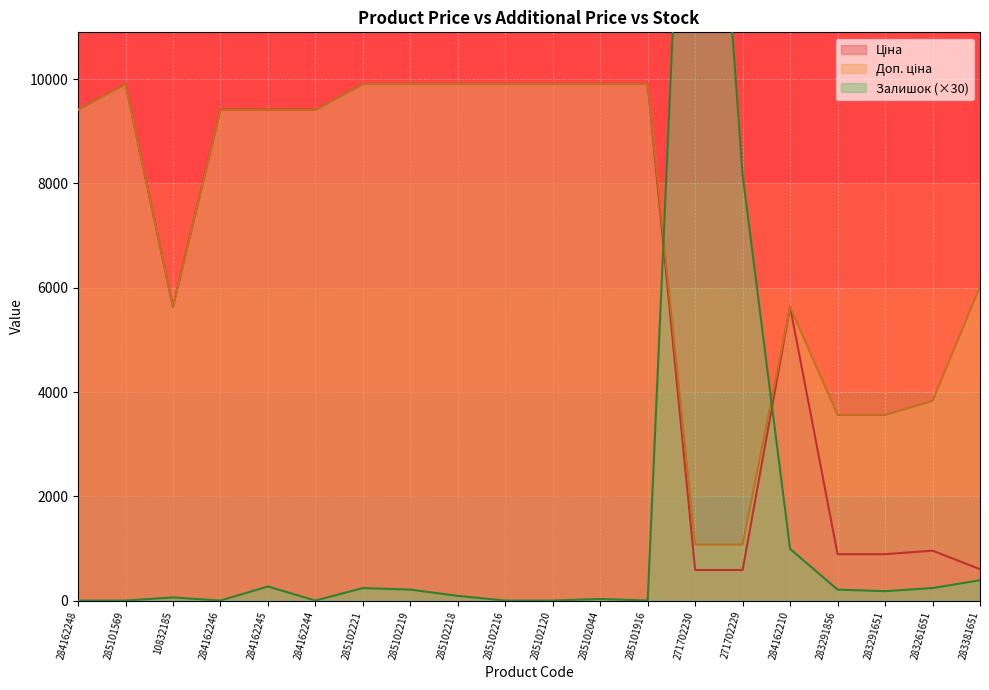

The value of Залишок at 284162246 is 0.0. True or false?

True